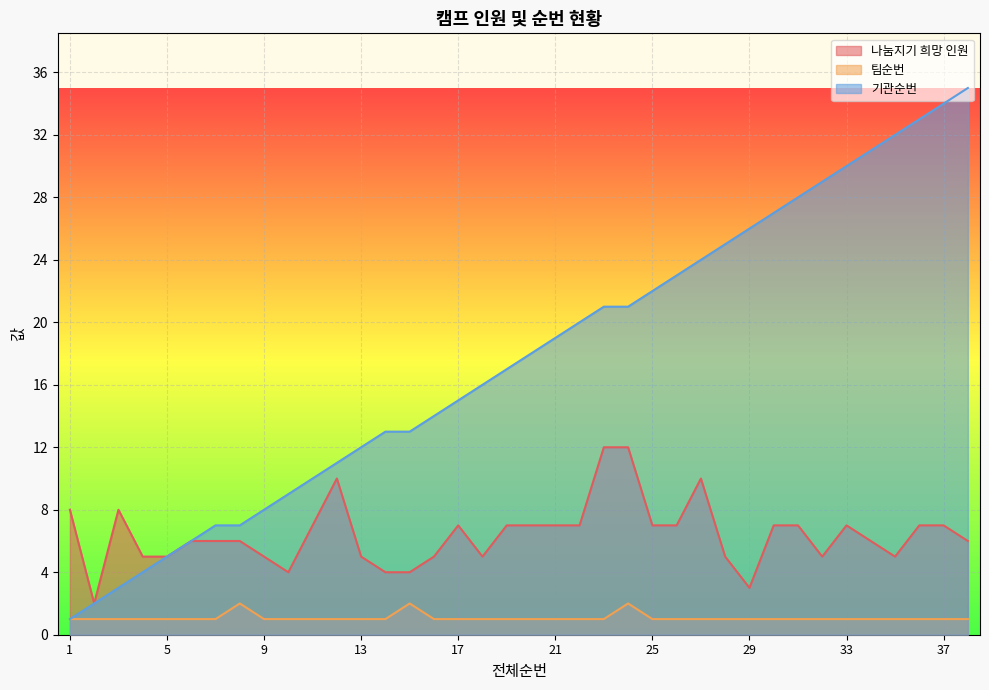

True or false: 기관순번 has more than 0 interior local peaks.

False